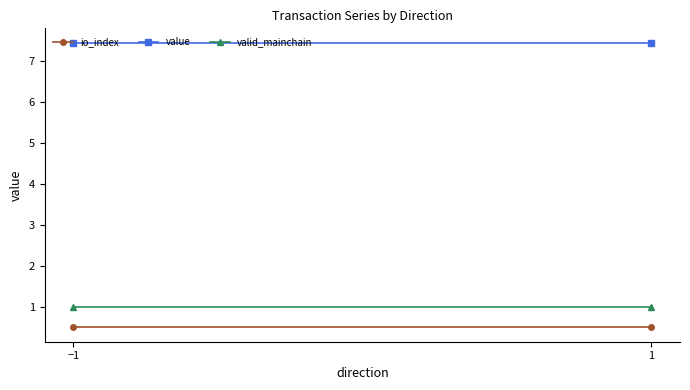

How many distinct data groups are displayed?

3